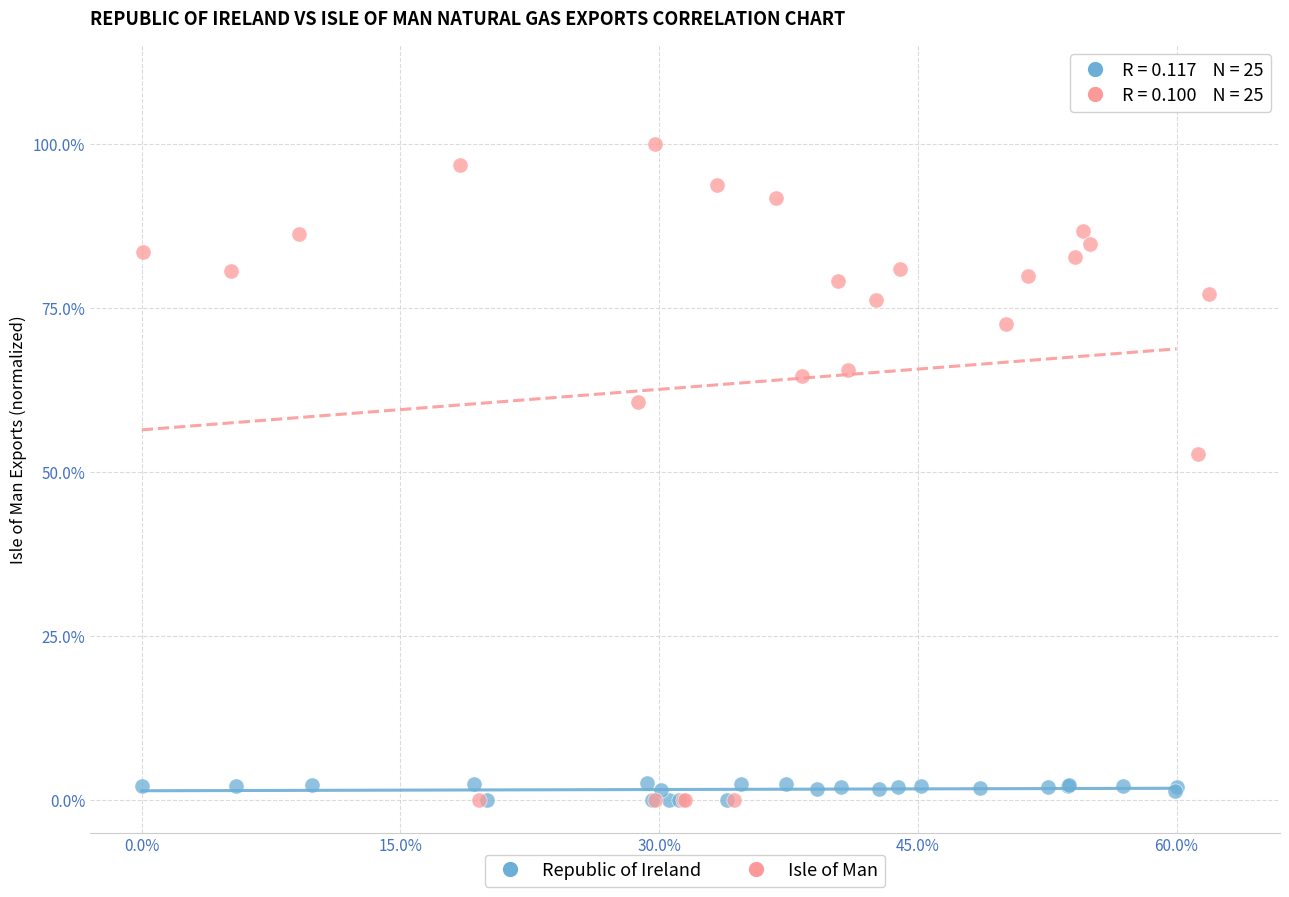

What are all the series names shown in the legend?

Republic of Ireland, Isle of Man